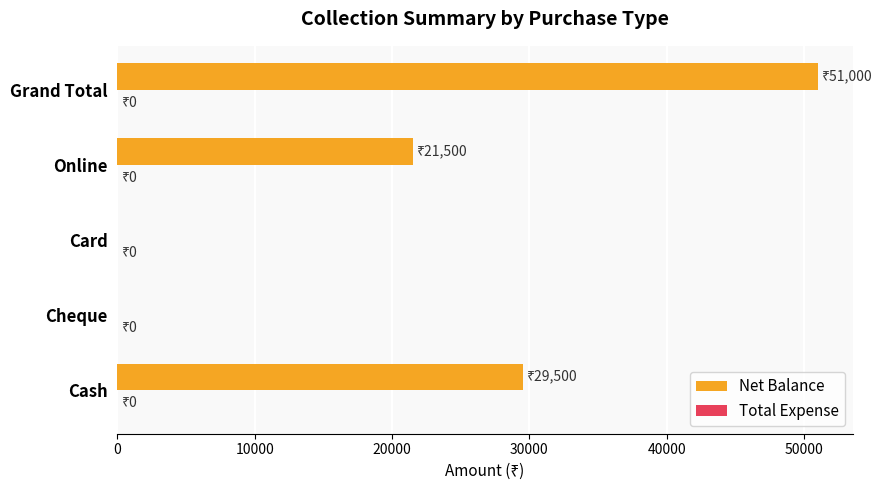

What is the sum of all values?

102000